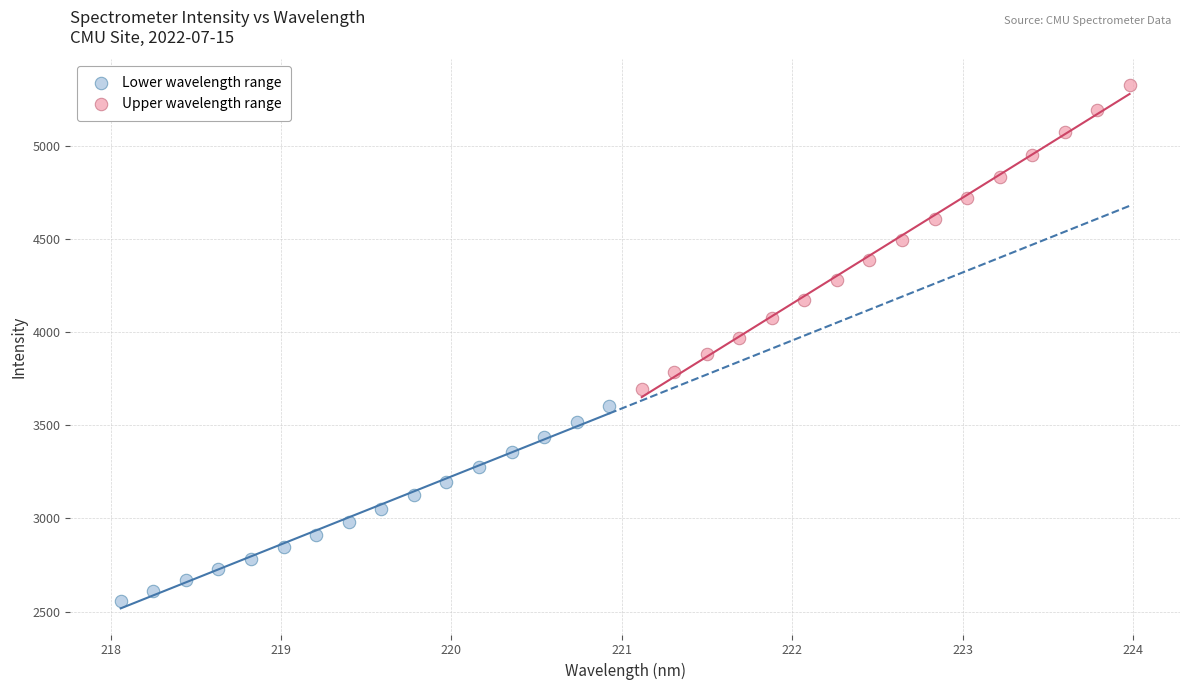

Which series contains the highest Y value?

Upper wavelength range